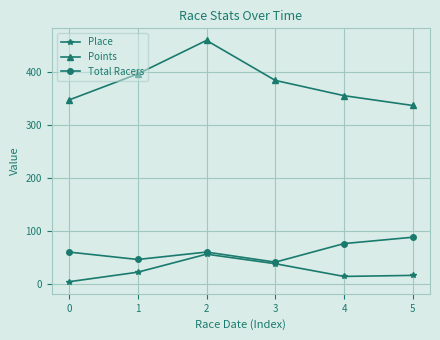

What is the value of the Points point at the 2nd from the left?

397.1